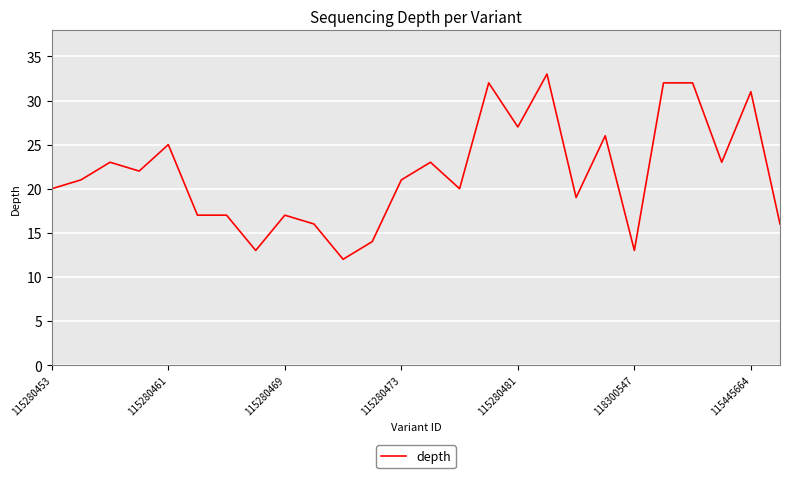

What is the smallest value displayed?

12